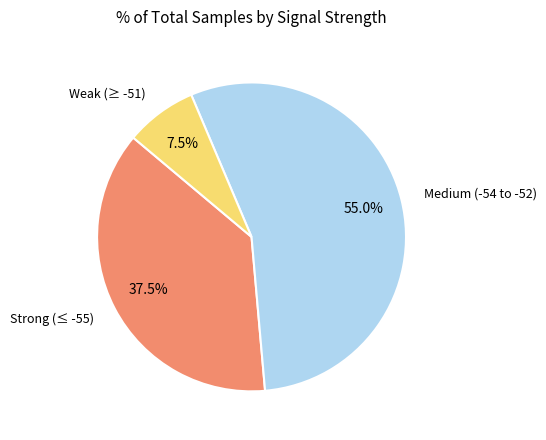

Is there any slice that represents more than half of the pie?

Yes